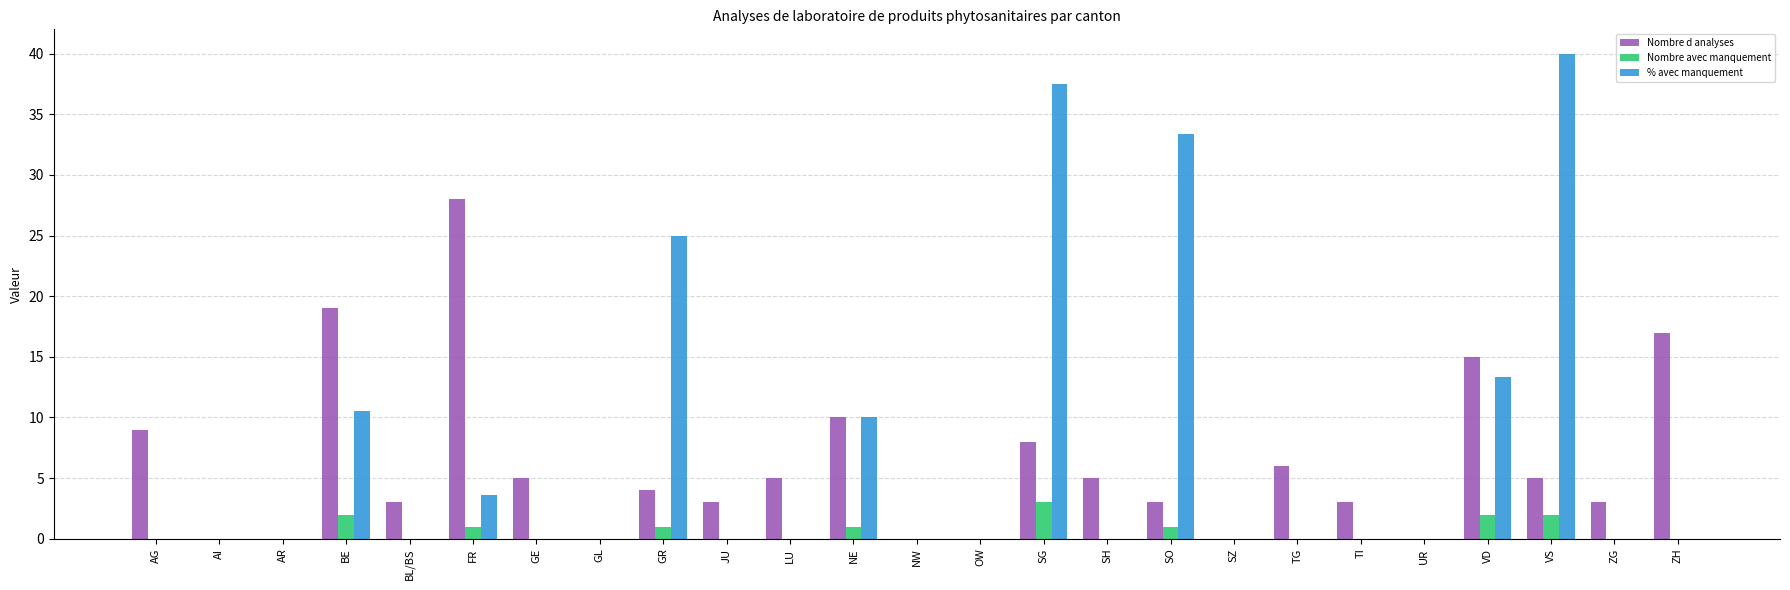

Is it true that Nombre d analyses equals 3.0 at TI?

True